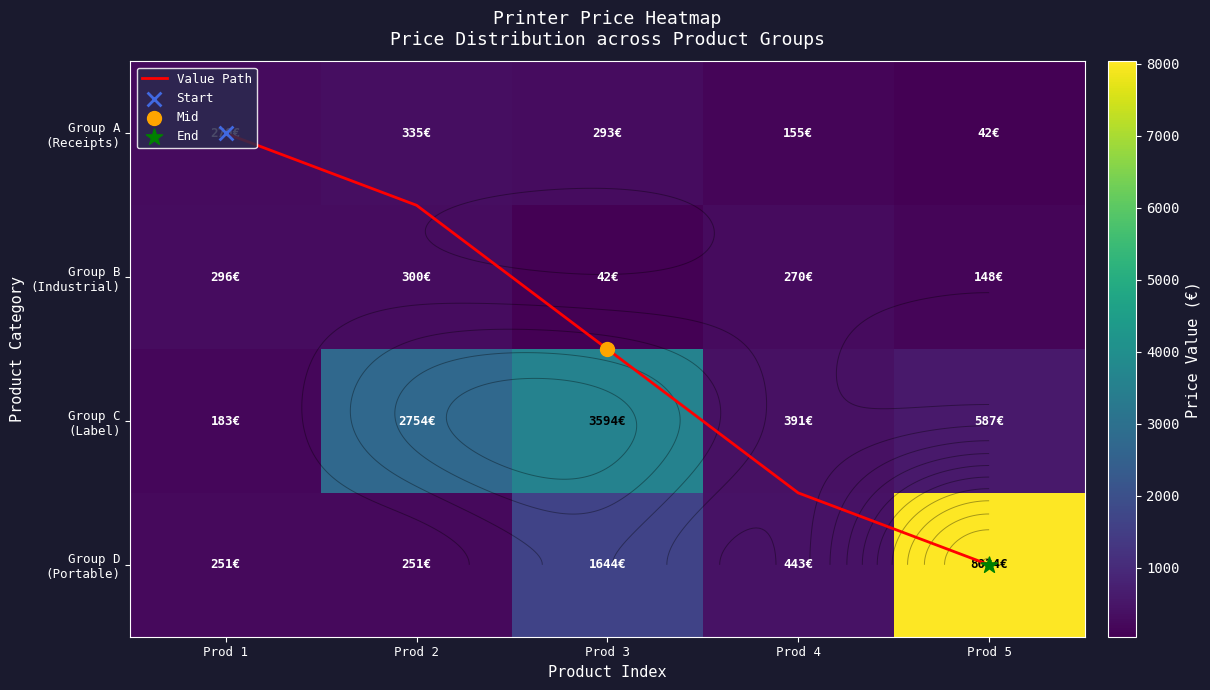

What is the difference between the maximum and second lowest values in the Group C (Label) series?

3202.8